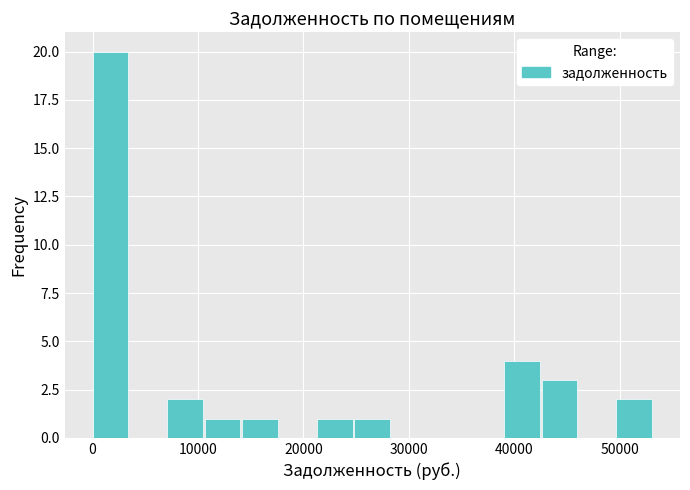

Around what value on the x-axis is the tallest bar? Give the approximate position of its centre, as read against the axis.

2000